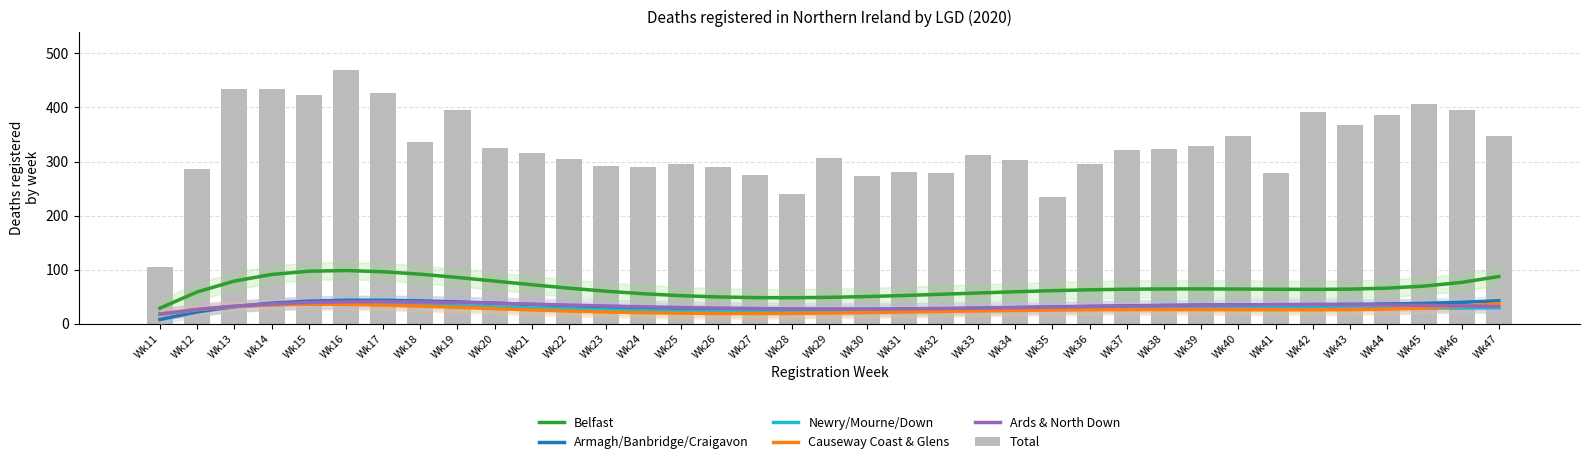

What is the value of the Belfast bar at the 33rd from the left?

64.0